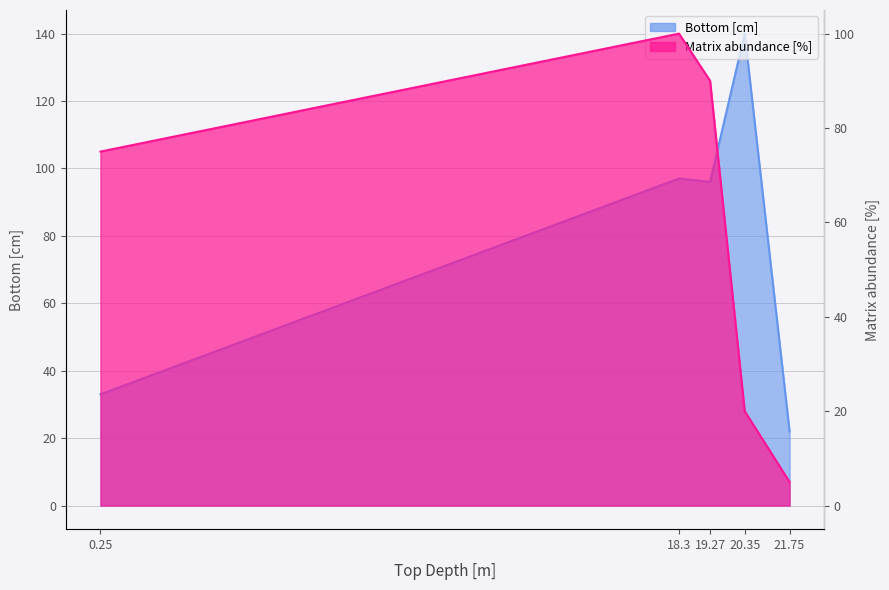

True or false: Bottom [cm] has a value of 33 at 0.25.

True